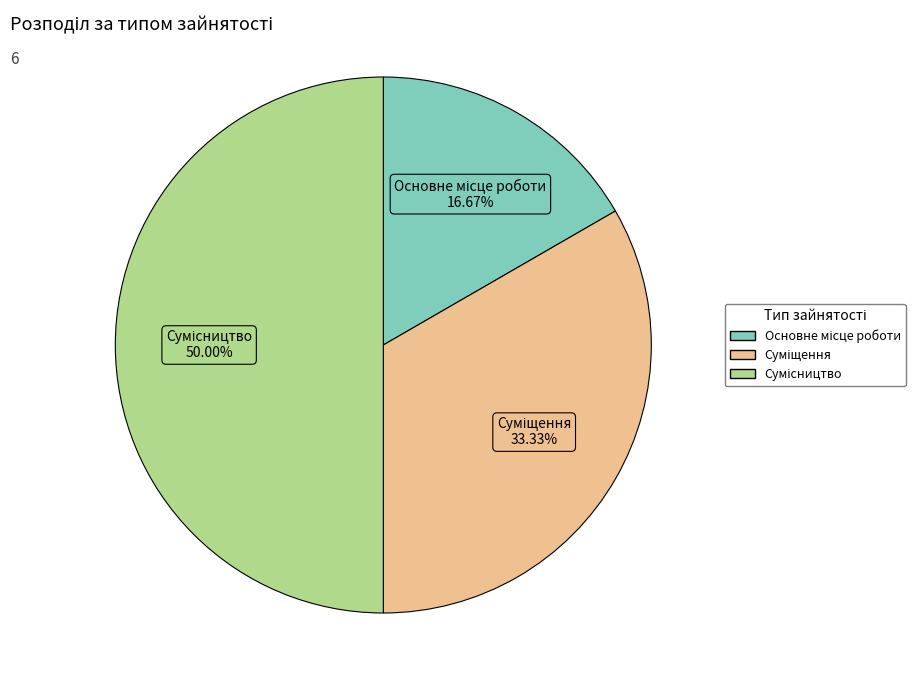

Does any single category account for the majority?

No